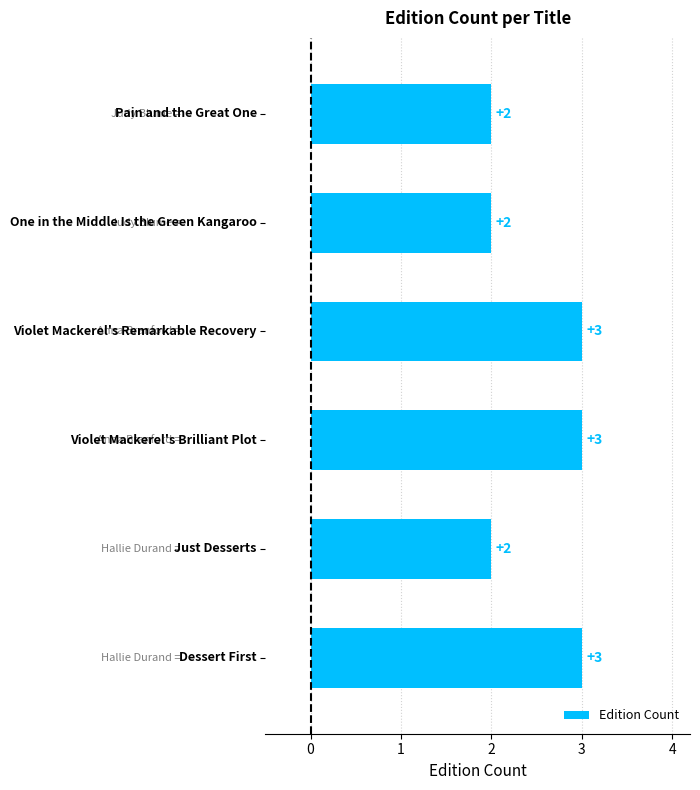

Reading top to bottom, extract all data points from this chart.

2	2	3	3	2	3